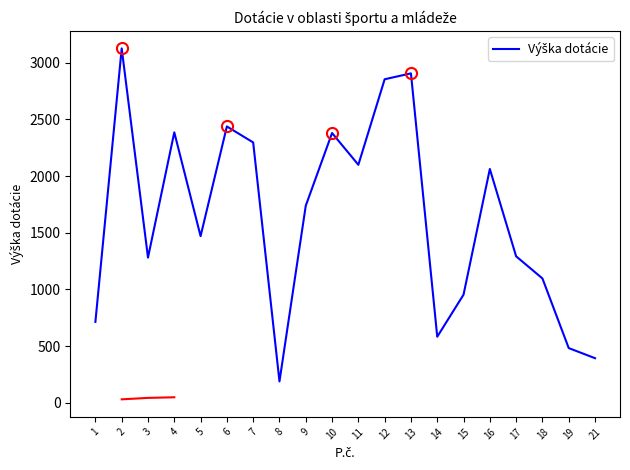

Reading left to right, list all the values displayed in this chart.

1=714	2=3125	3=1281	4=2385	5=1470	6=2437	7=2296	8=189	9=1738	10=2379	11=2099	12=2853	13=2905	14=583	15=954	16=2062	17=1292	18=1097	19=483	21=394